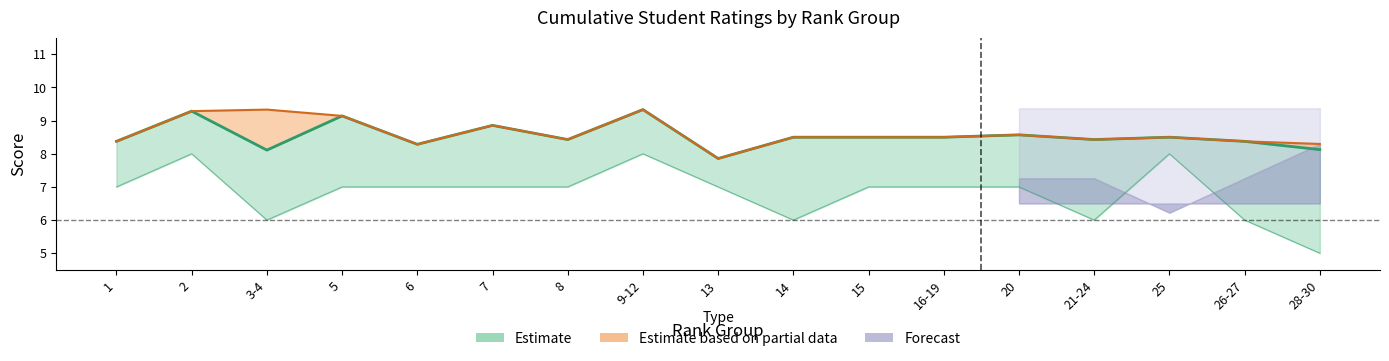

How many data points does each series have?

17